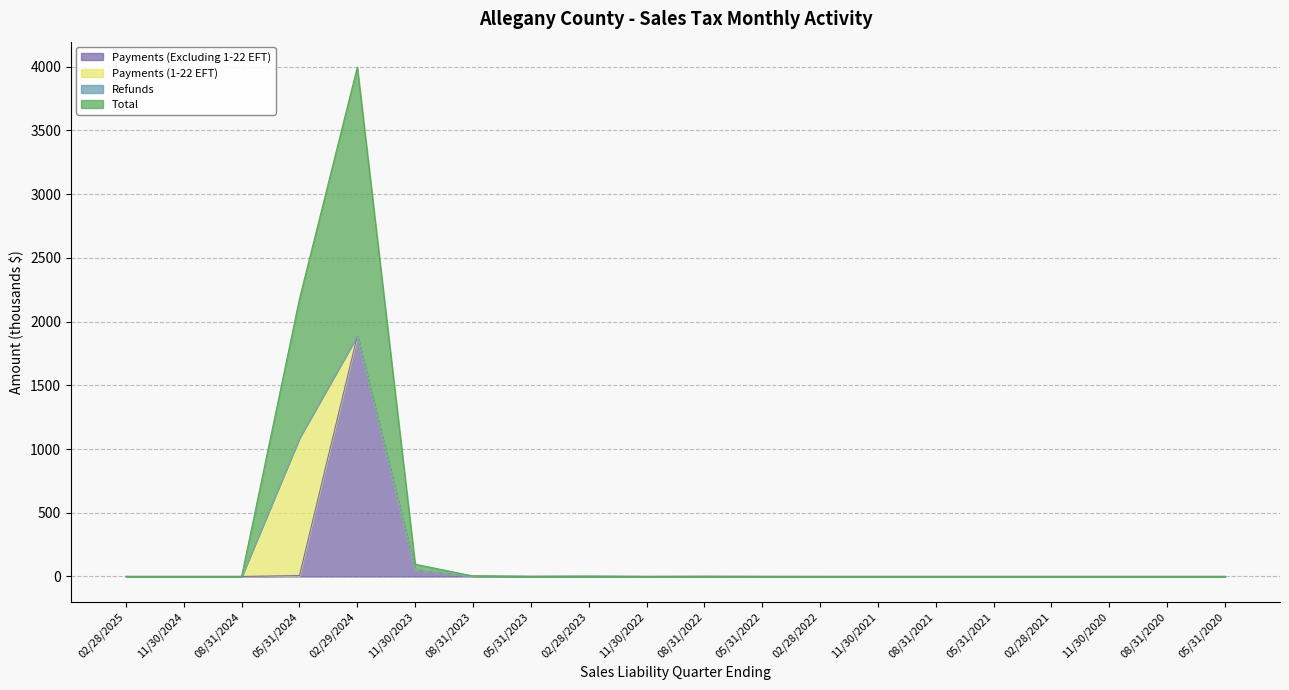

Count the number of categories in the chart.

20